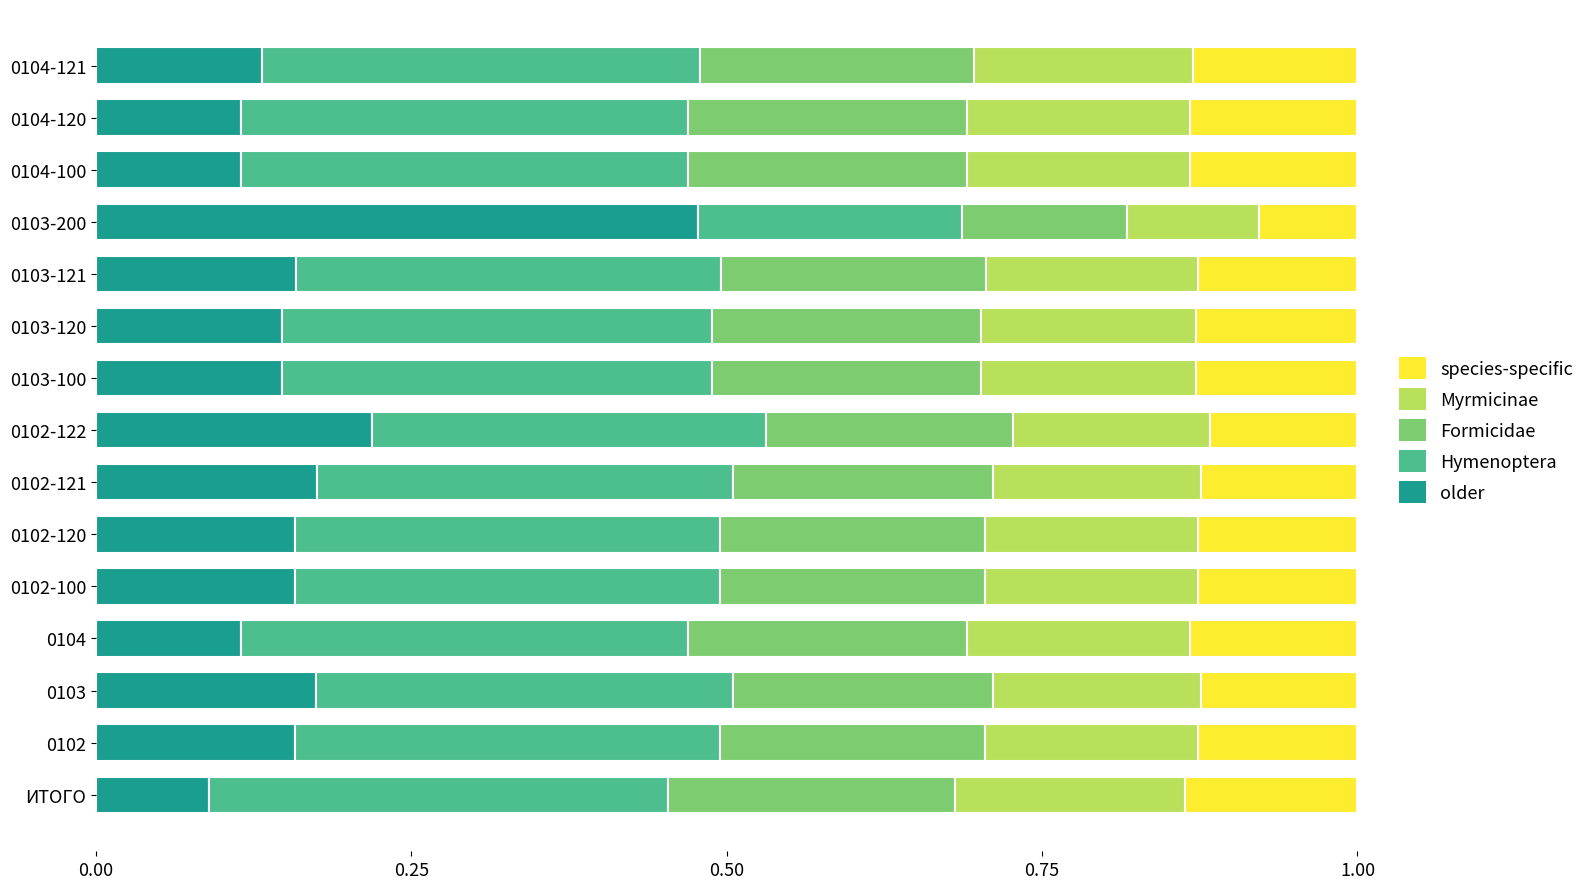

Where is older nearest to the value 0?

ИТОГО